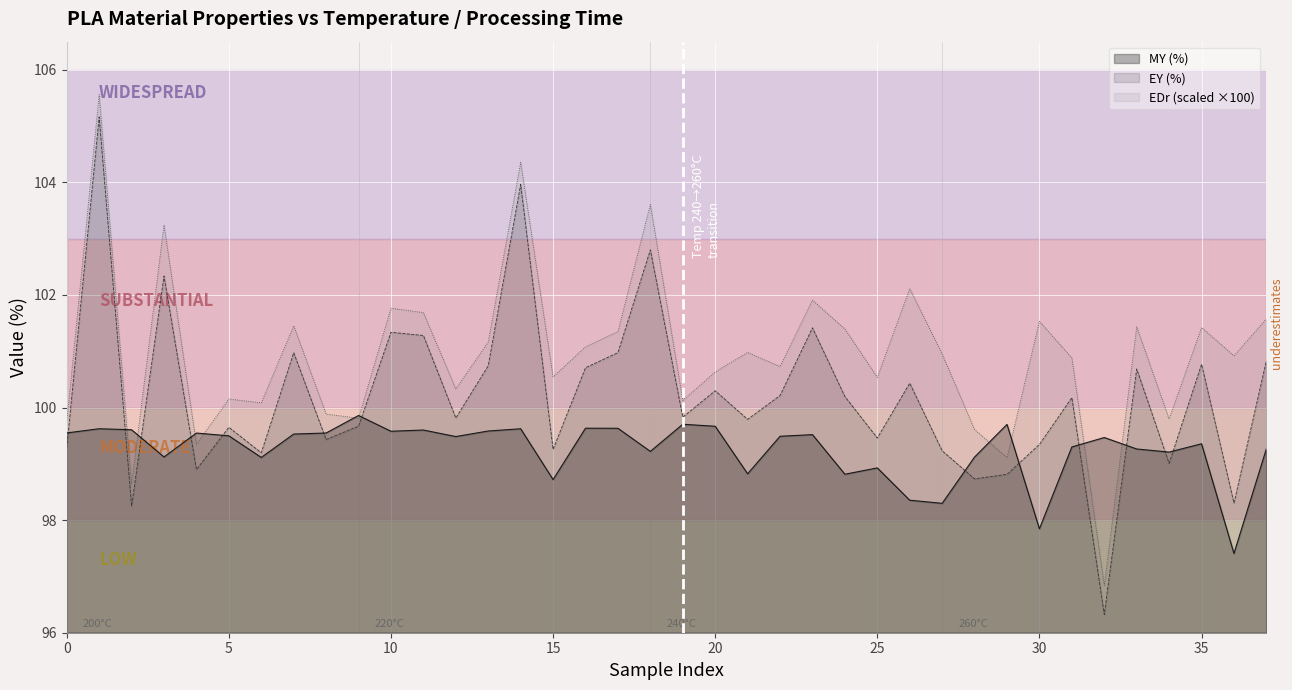

What is the smallest value displayed?

96.3